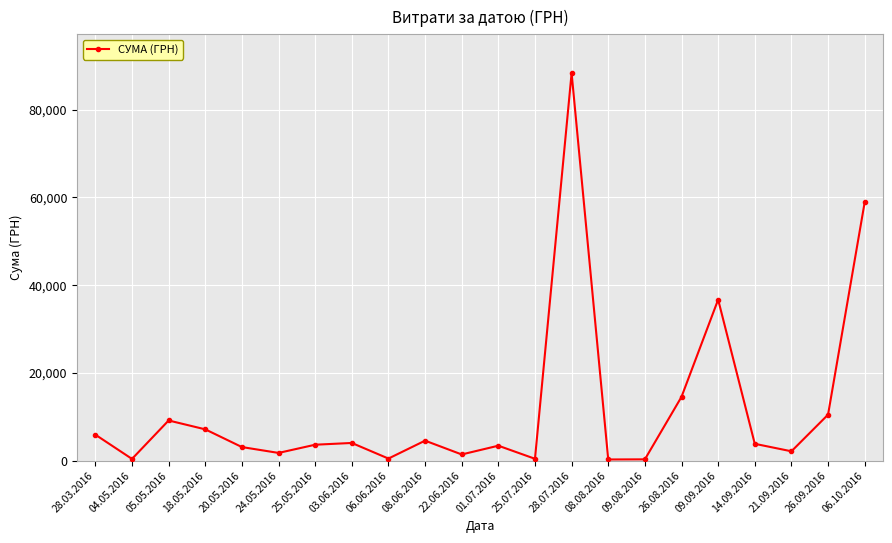

What is the change in value from 04.05.2016 to 03.06.2016?

+3639.0